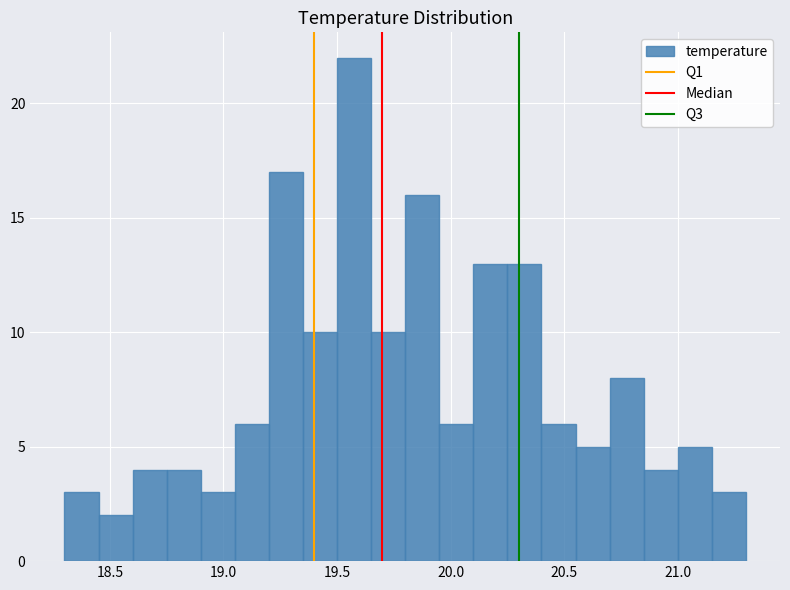

Read against the x-axis, roughly where is the centre of the tallest bar?

19.60